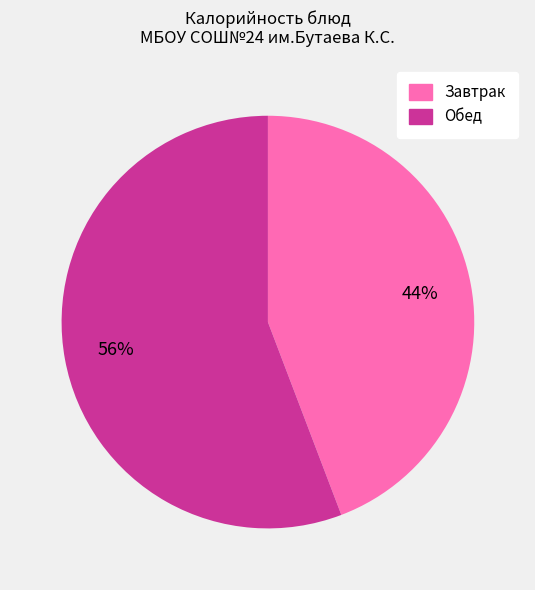

To the nearest percent, what is the average slice percentage?

50%